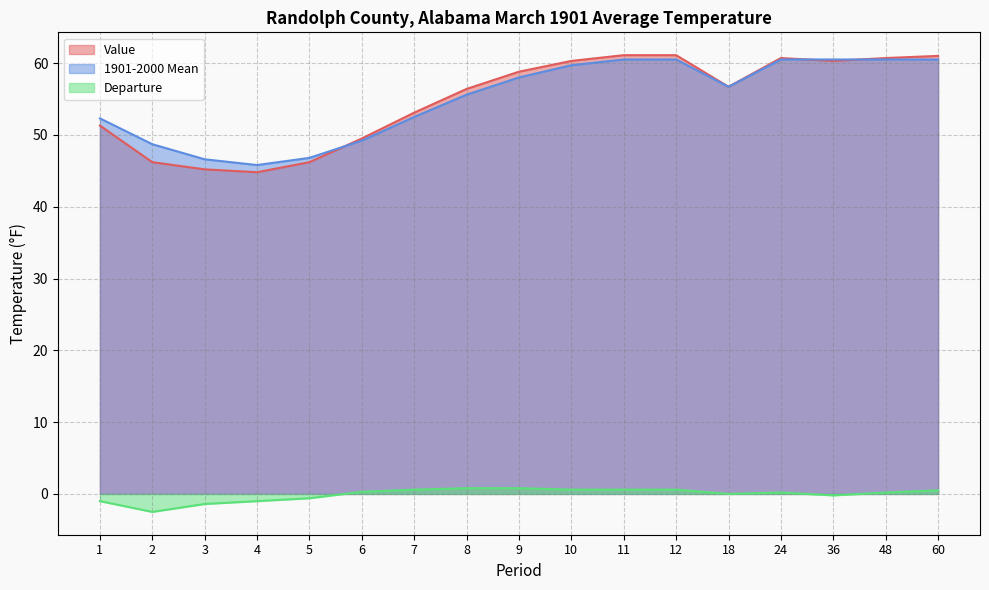

Between which two adjacent categories do 1901-2000 Mean and Value first intersect?

5 and 6